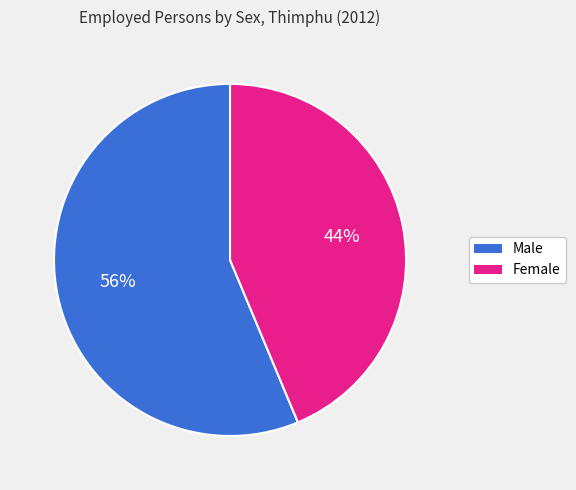

What is the smallest slice in the pie chart?

Female